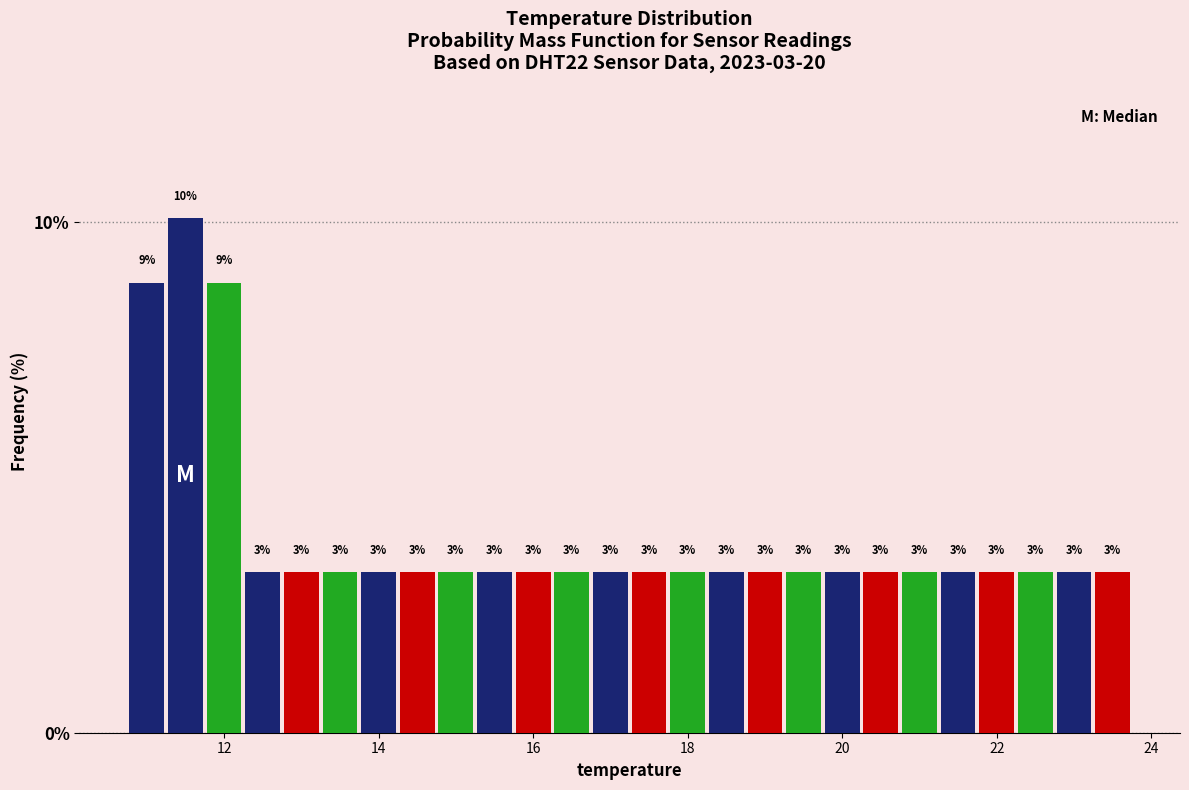

Read against the x-axis, roughly where is the centre of the tallest bar?

11.6